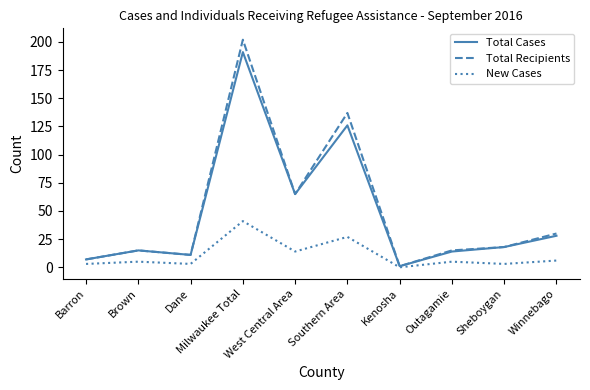

What is the sum of the Total Recipients values at Southern Area and Outagamie?

152